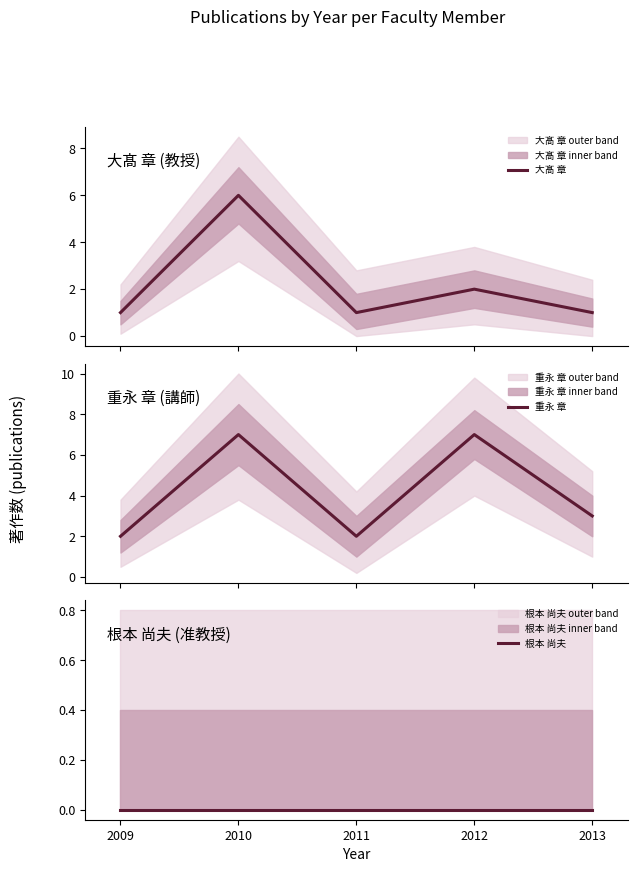

Rank the series by their maximum value, from lowest to highest.

根本 尚夫, 大髙 章, 重永 章